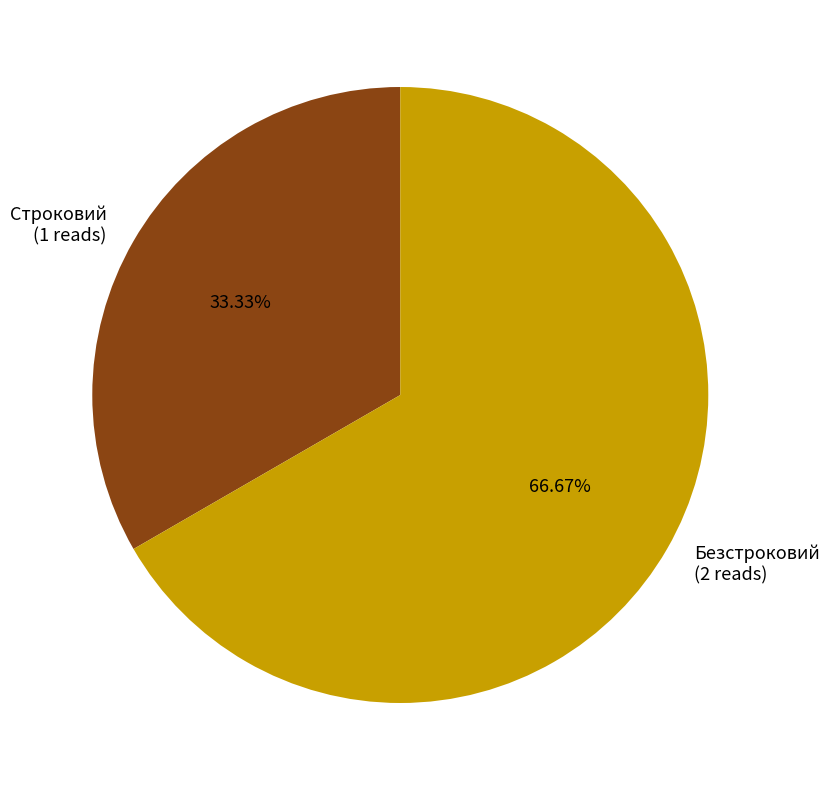

Which slice is the smallest?

Строковий